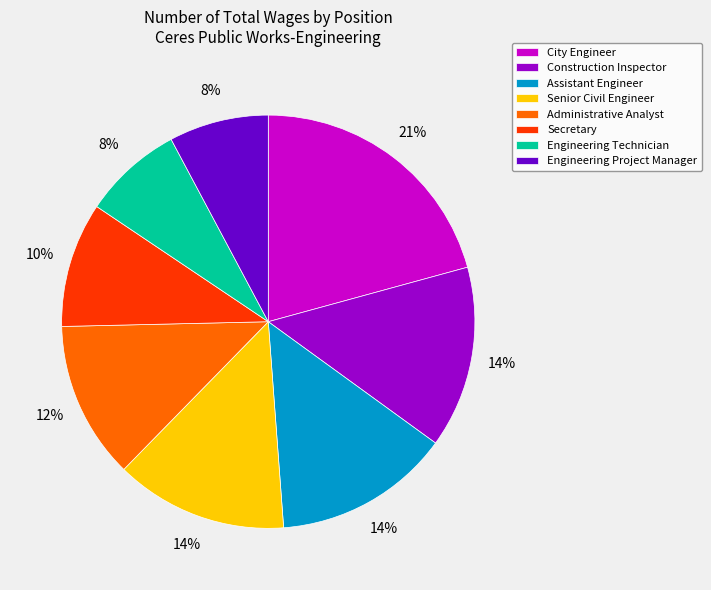

Which slice is the largest?

City Engineer